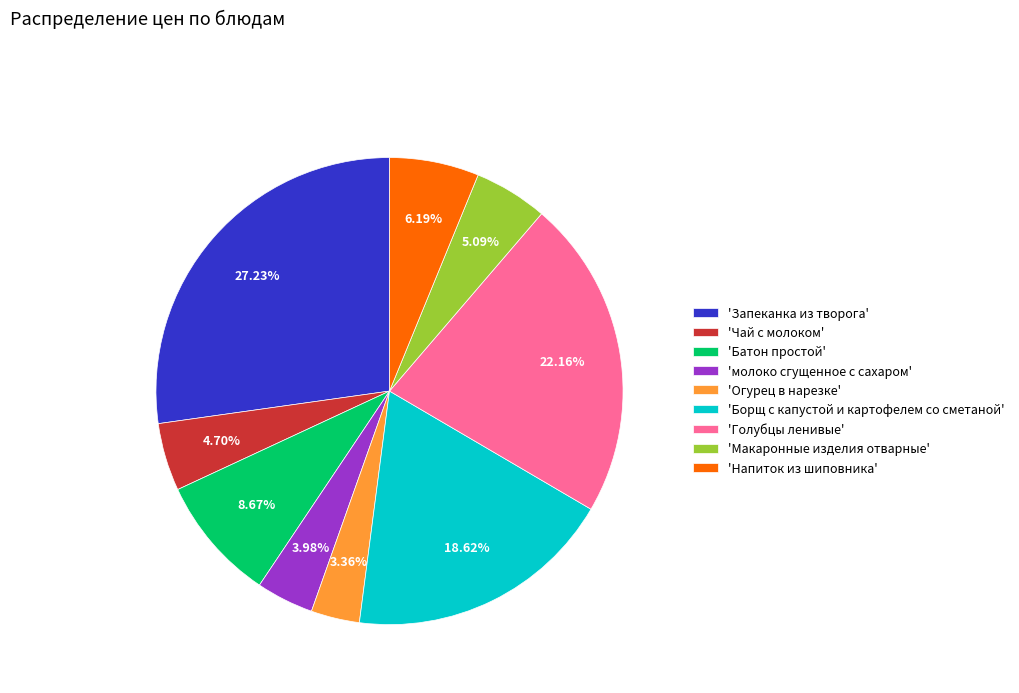

Does 'Батон простой' represent more than half of the total?

No